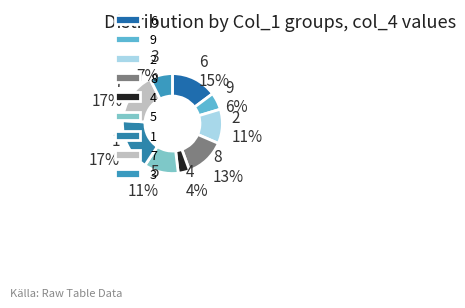

What is the ratio of the value at 8 to the value at 2?

1.2